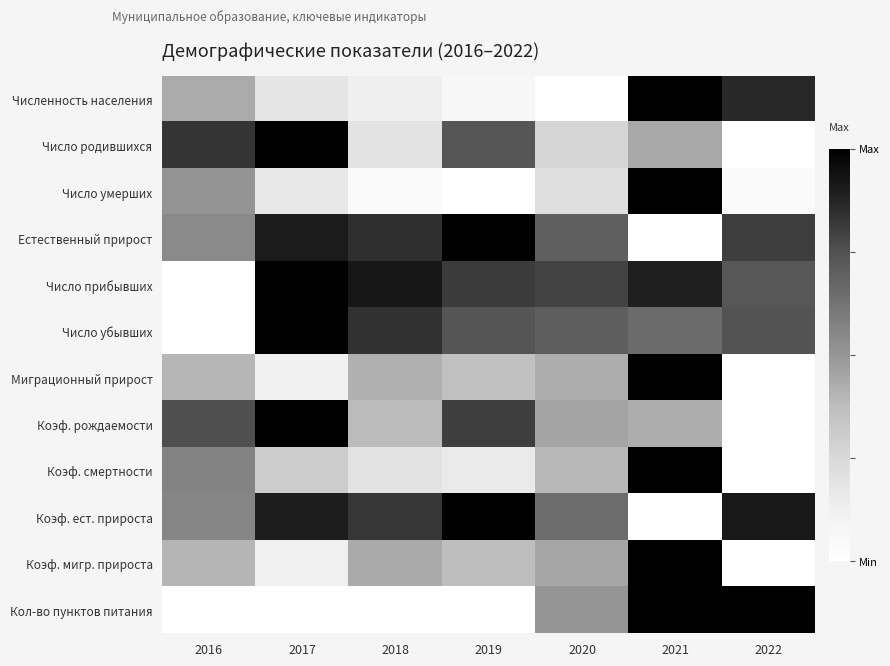

Which series has the widest spread of values?

Численность населения